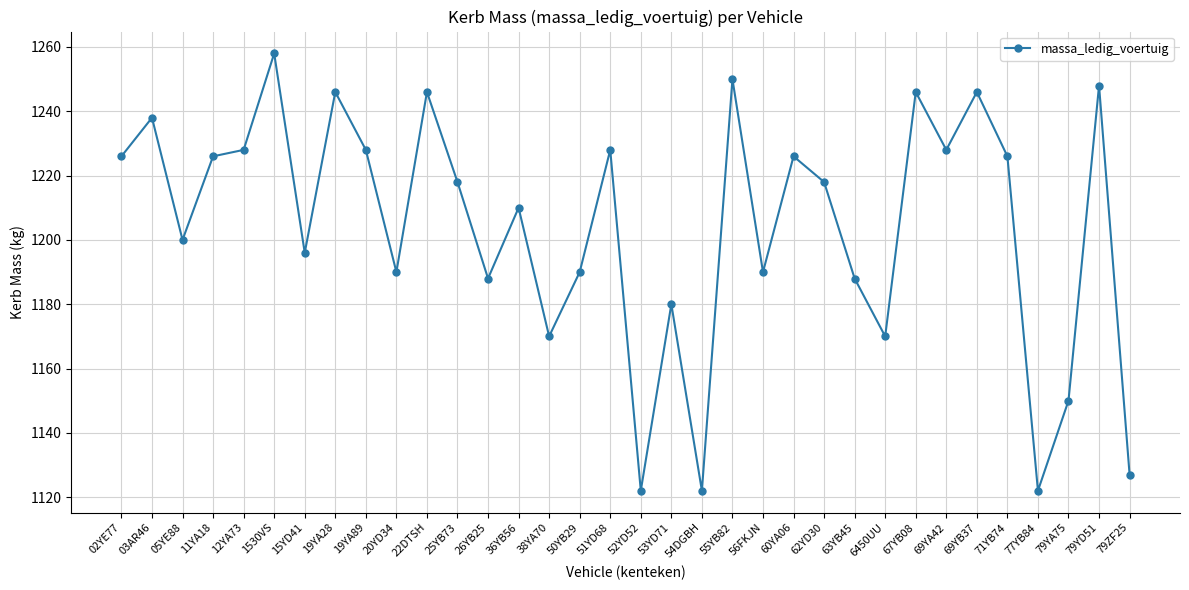

Count the number of data series in this chart.

1